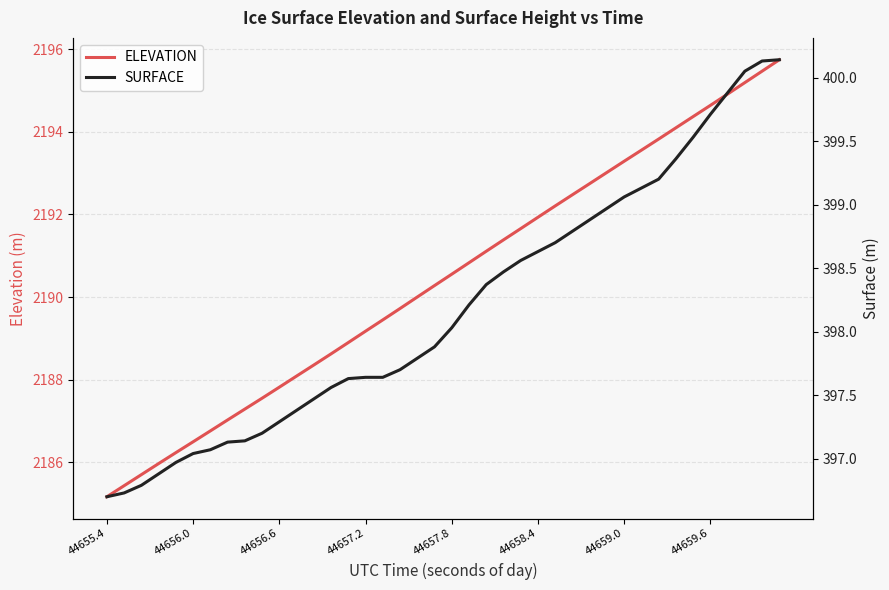

What is the approximate value of SURFACE at 18?

397.8